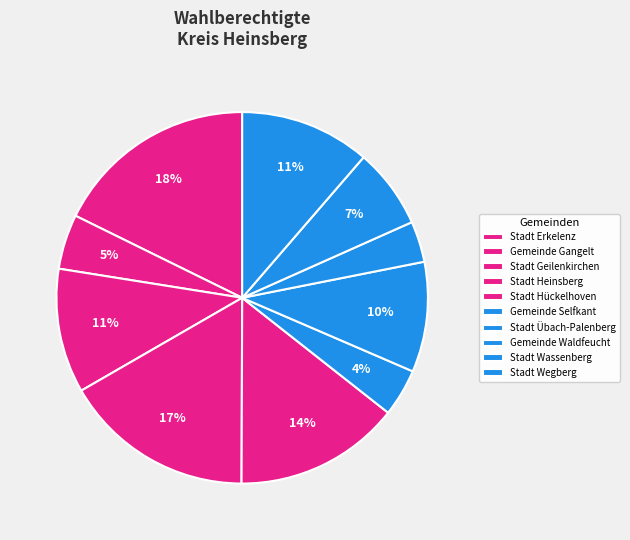

To the nearest percent, what is the average slice percentage?

10%